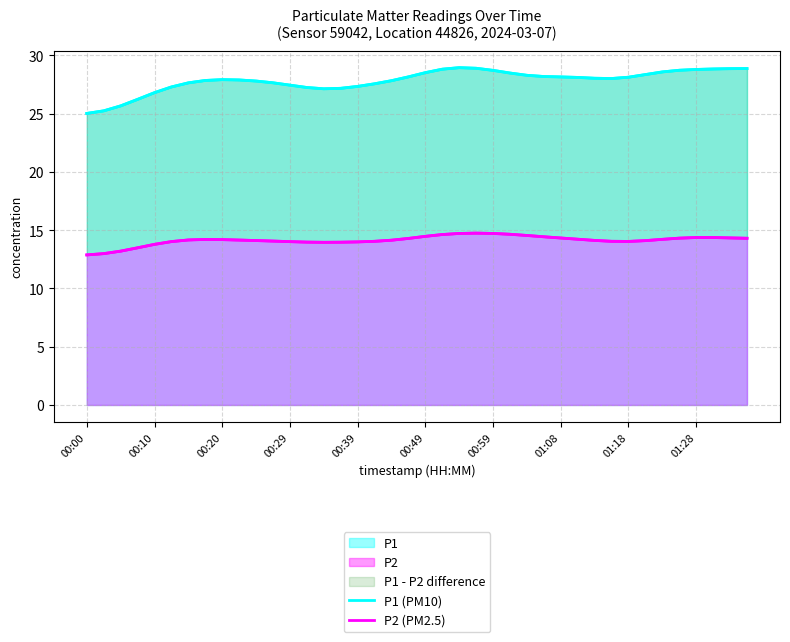

What is the minimum value for P2?

12.9